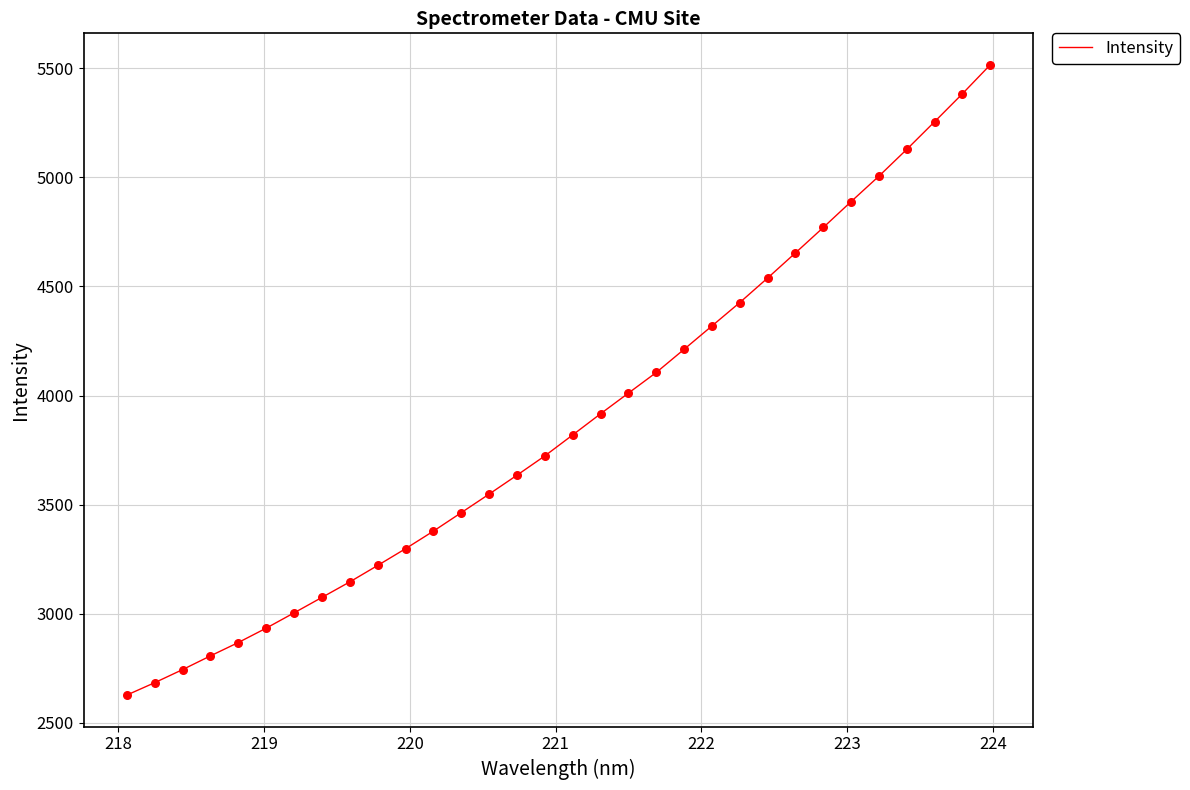

What is the difference between the maximum and minimum values?

2887.9